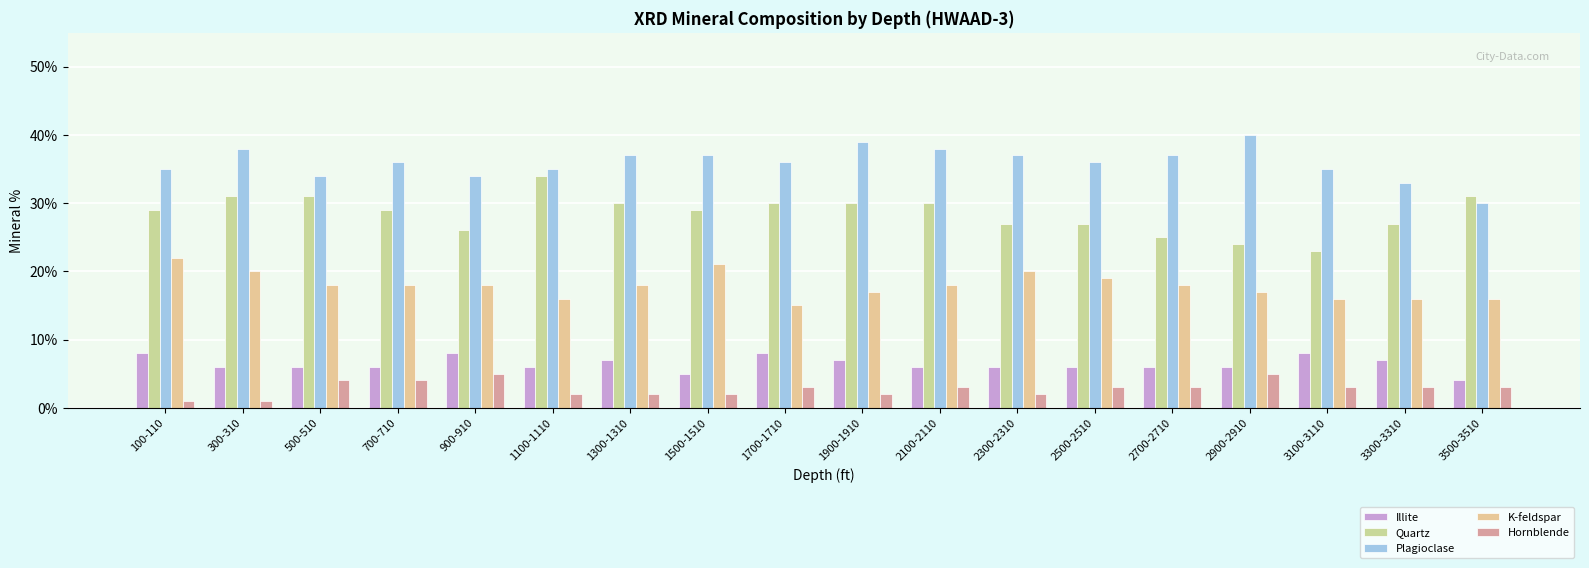

List the labels in order of Illite value, largest first.

100-110, 900-910, 1700-1710, 3100-3110, 1300-1310, 1900-1910, 3300-3310, 300-310, 500-510, 700-710, 1100-1110, 2100-2110, 2300-2310, 2500-2510, 2700-2710, 2900-2910, 1500-1510, 3500-3510